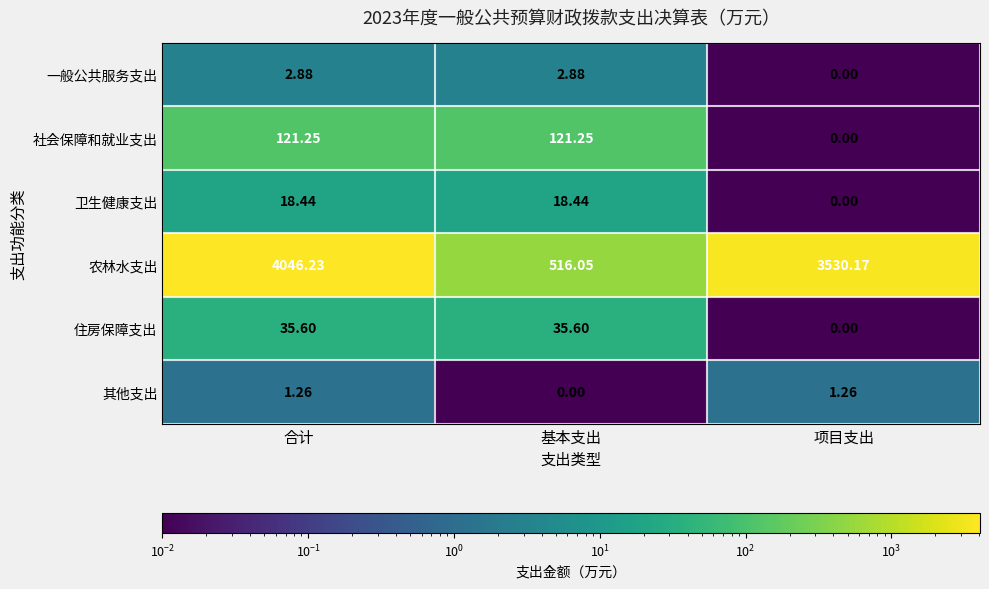

Where does the 一般公共服务支出 series first go above 2?

合计